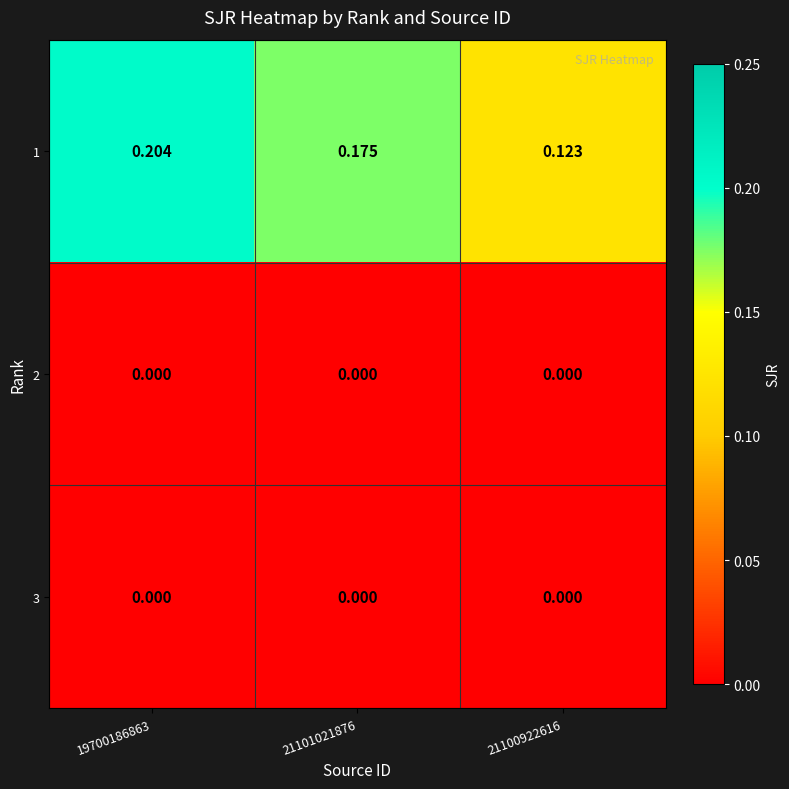

Is the value of 1 at 21100922616 greater than the value of 2 at 19700186863?

Yes